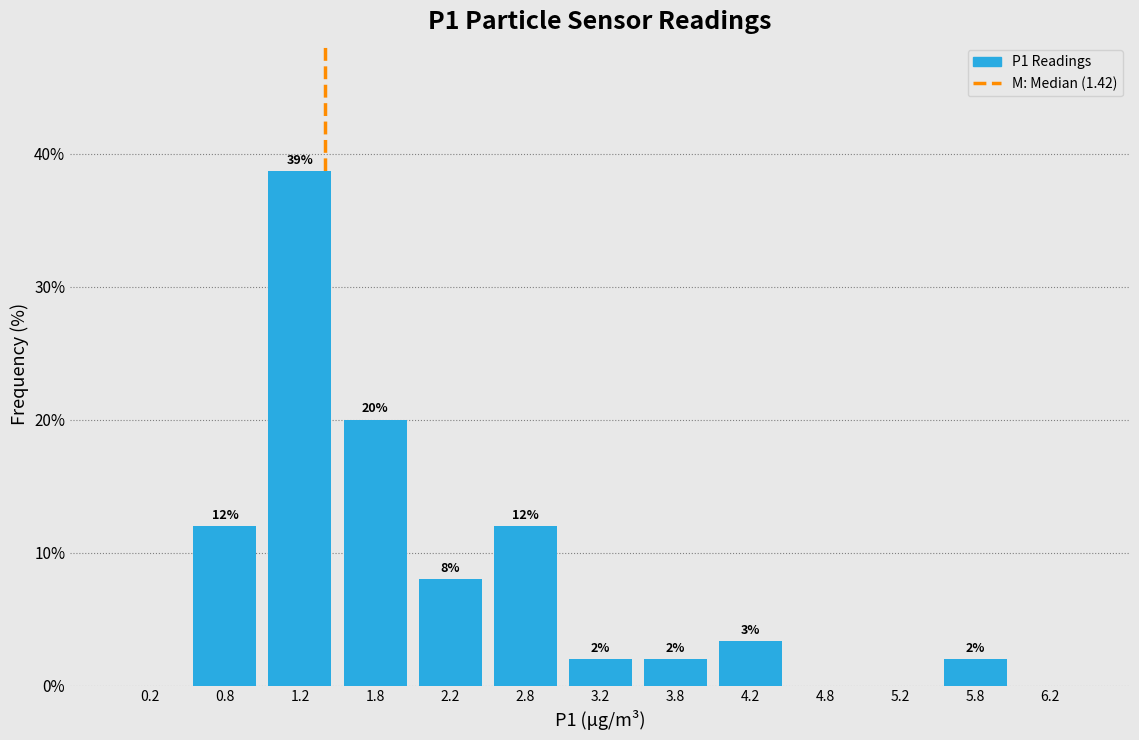

Which range on the x-axis has the tallest bar?

1.0 to 1.5